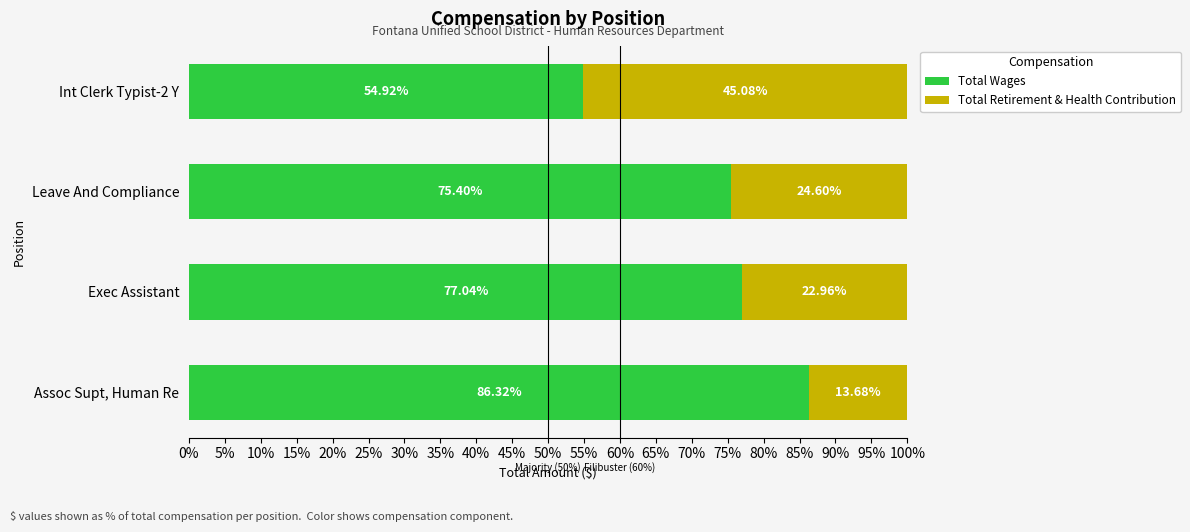

Count the number of data series in this chart.

2